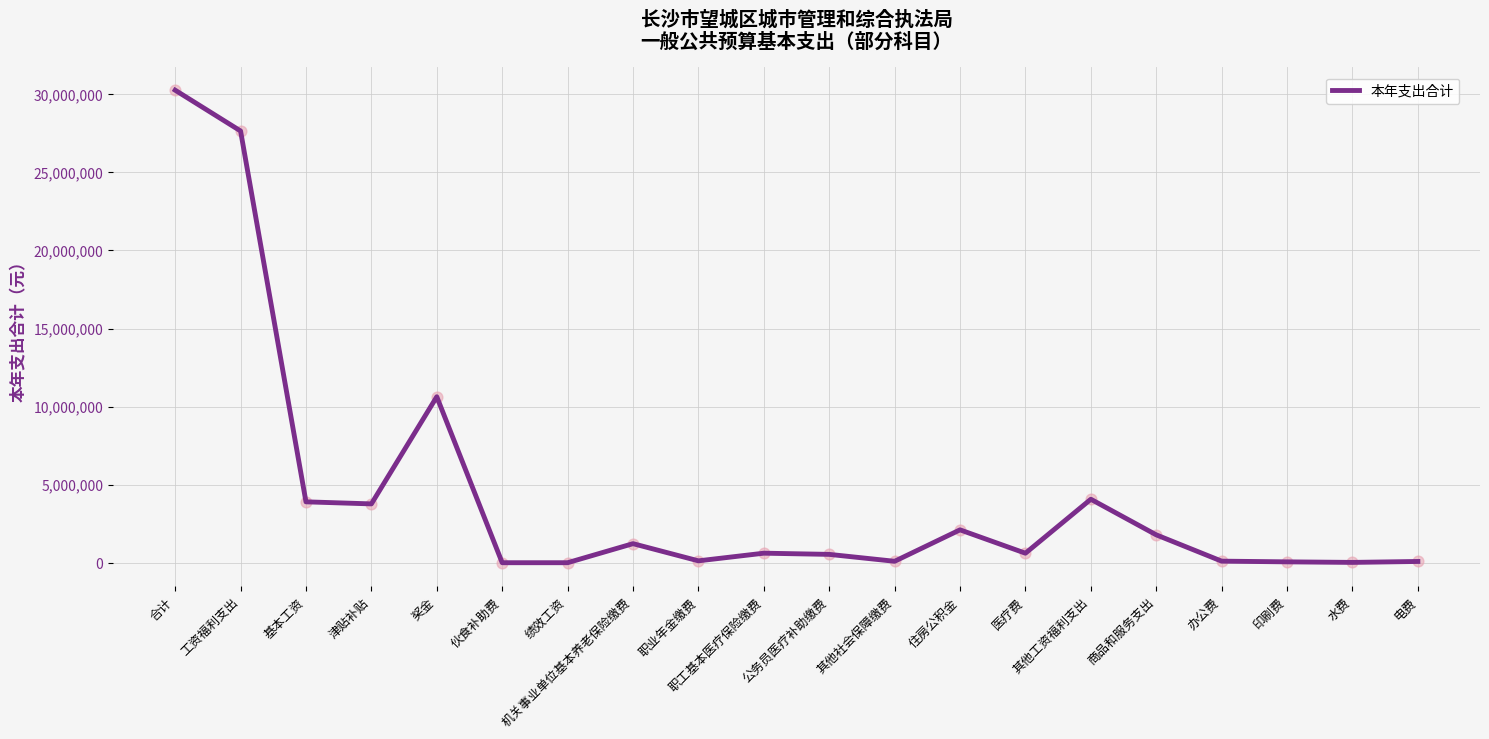

What is the change in value from 津贴补贴 to 住房公积金?

-1662100